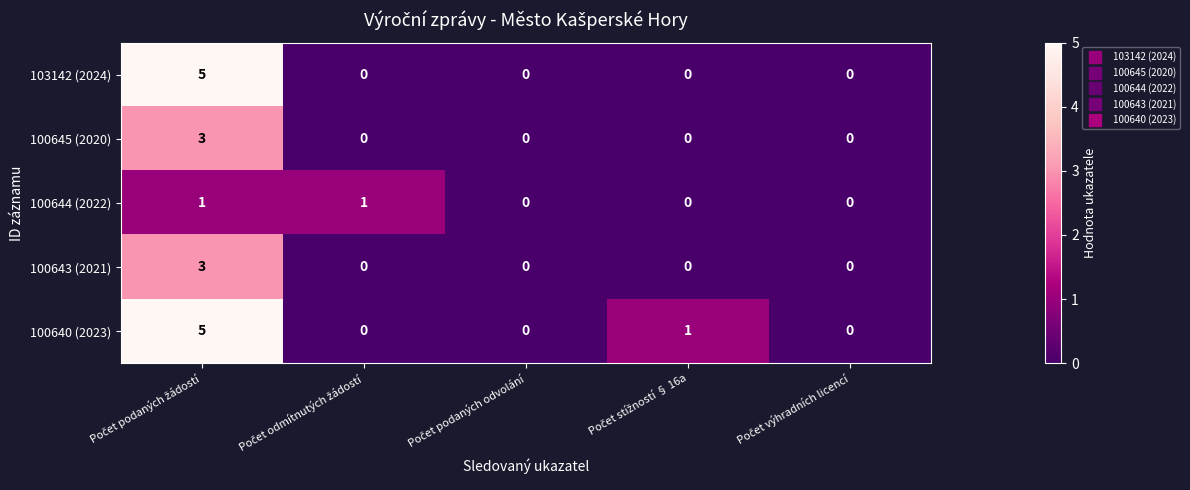

Which series has the largest total across all categories?

100640 (2023)